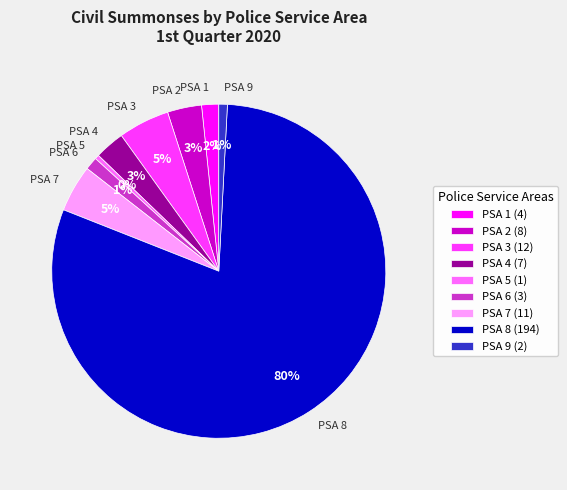

Do PSA 8 and PSA 4 together represent more than half of the pie?

Yes